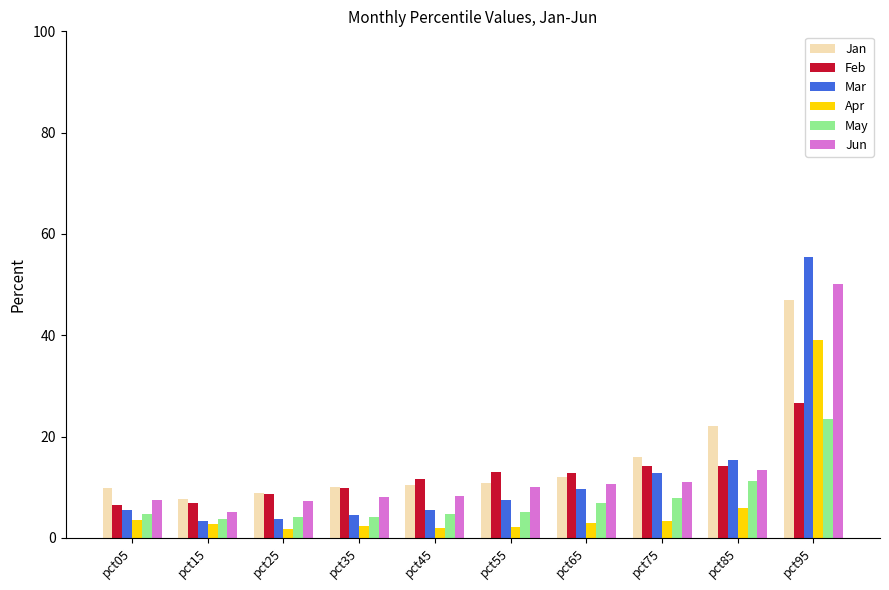

Read the Apr value at pct05.

3.5